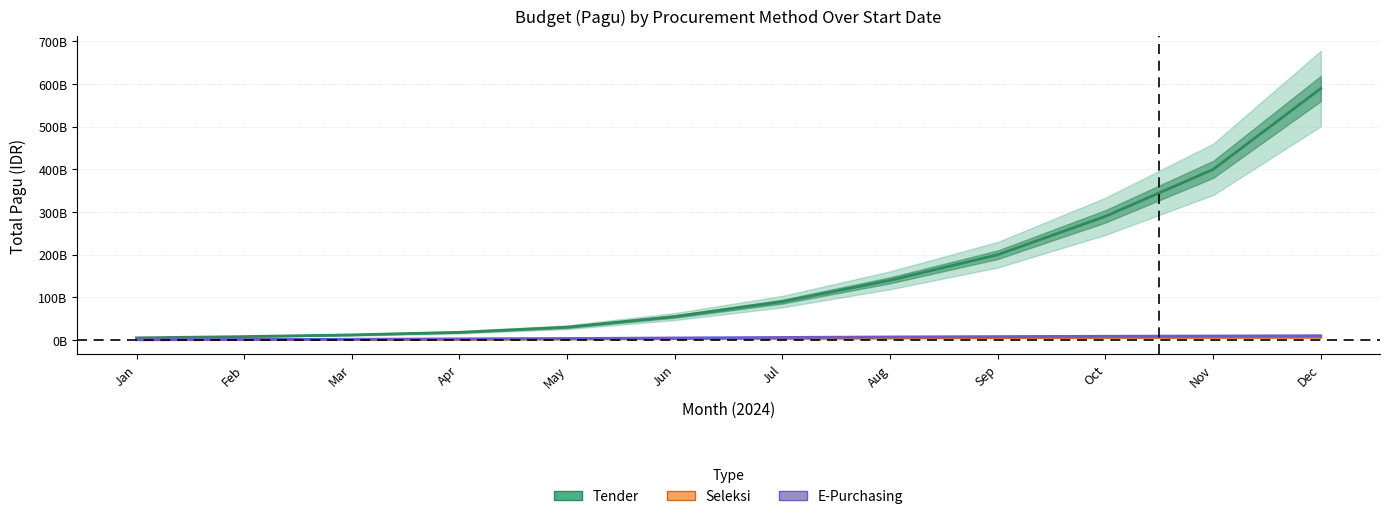

True or false: E-Purchasing has more than 2 interior local peaks.

False